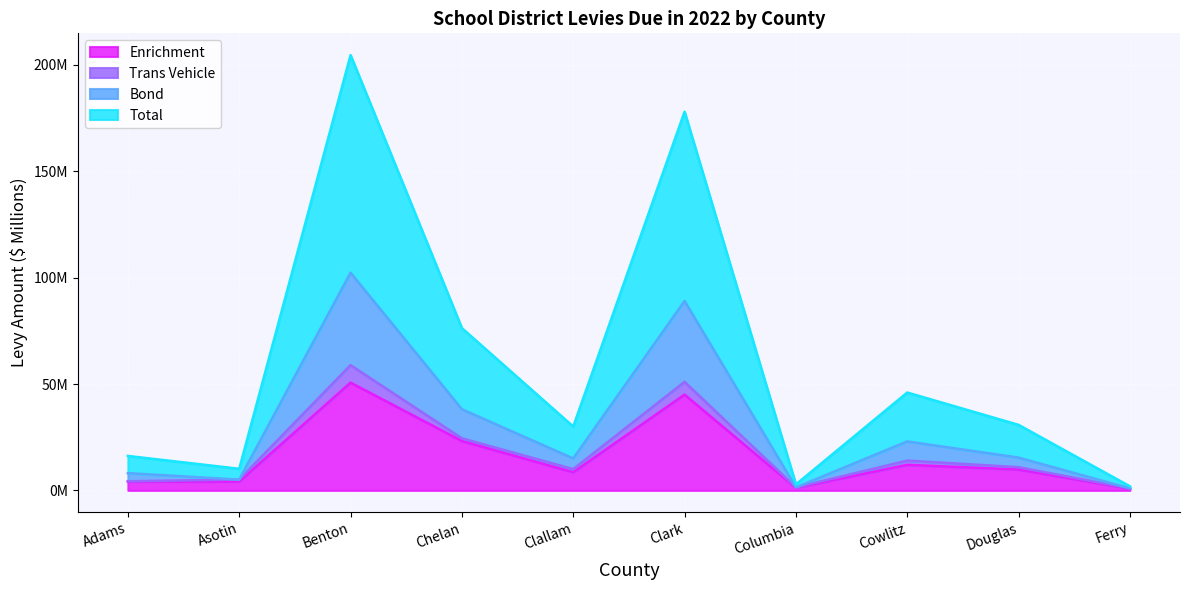

The Bond series shows 8.1 at Adams. True or false?

True